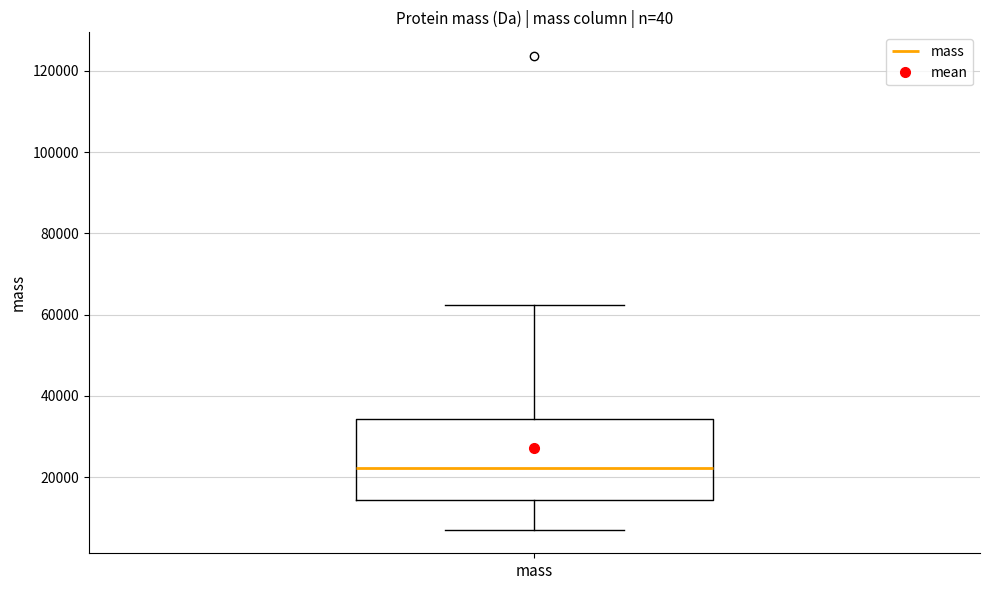

Read this box plot against the y-axis: the position of the median line, the range covered by the box, and the ends of both whiskers. The values are not printed on the chart, so give them approximately, as read against the axis.

median 22000, box 14000 to 34000, whiskers 8000 to 62000